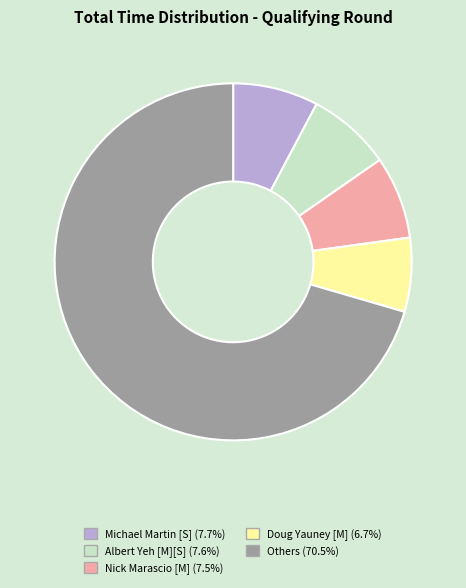

Does any single category account for the majority?

Yes